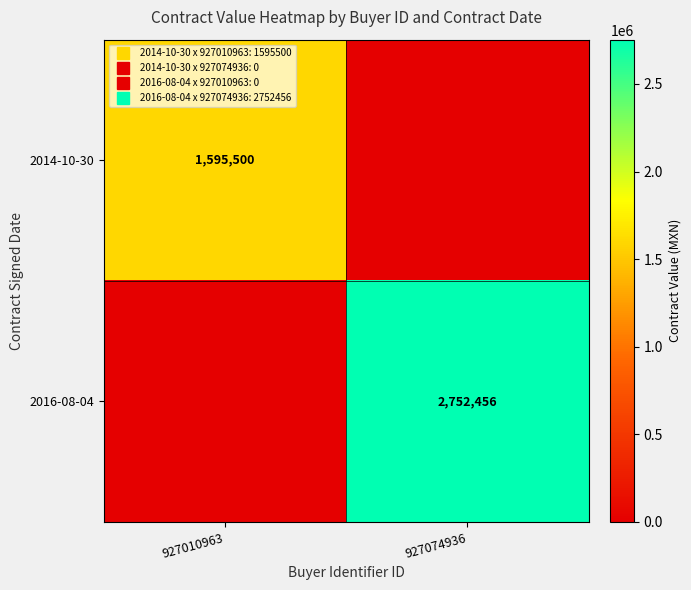

Is it true that 2014-10-30 equals -1011391.9 at 927074936?

False